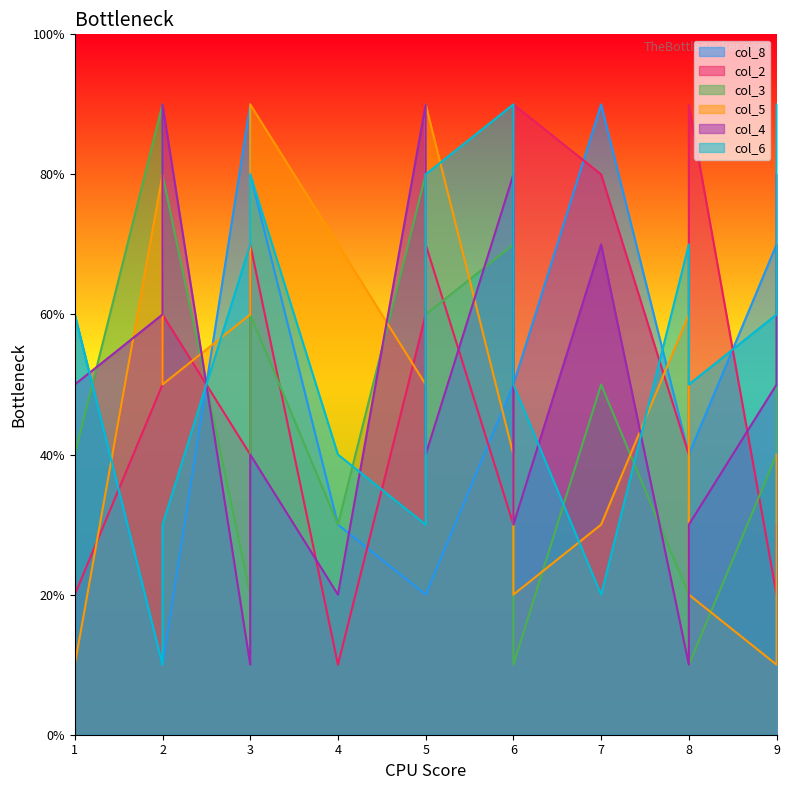

Does the chart have visible grid lines?

No